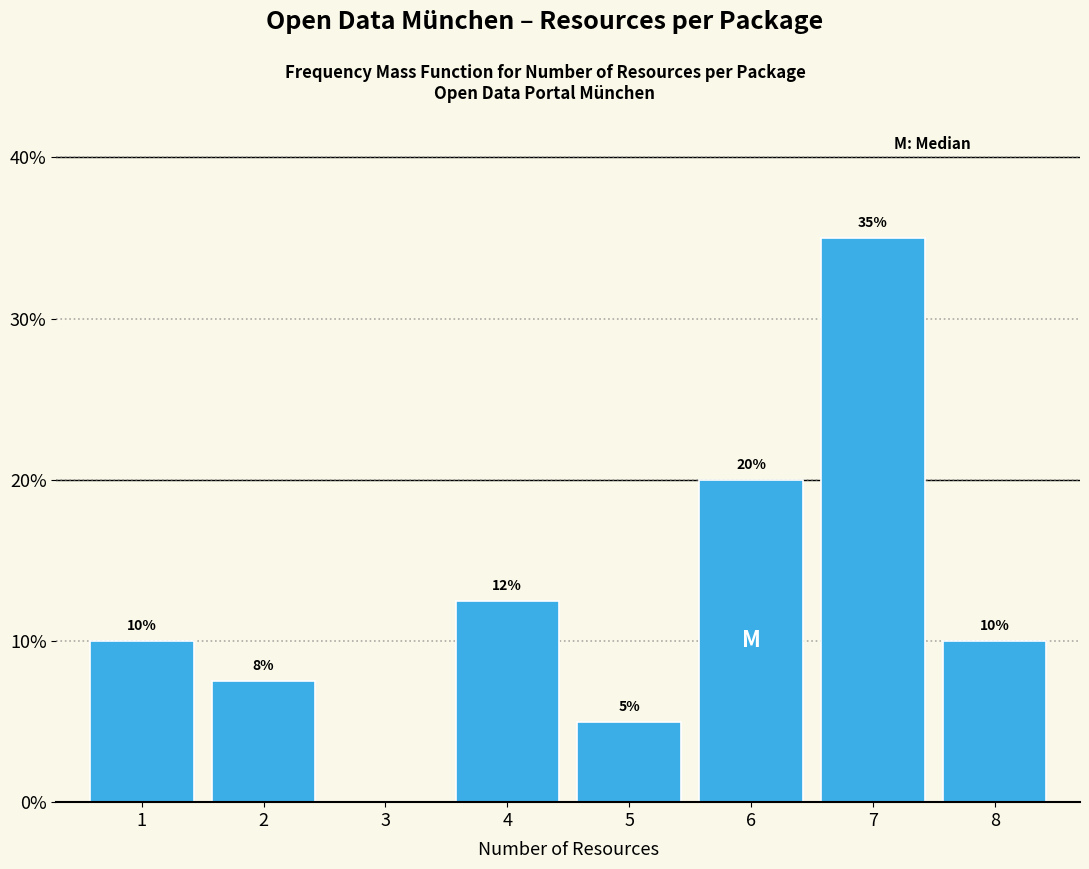

Read the value at 7.

35.0